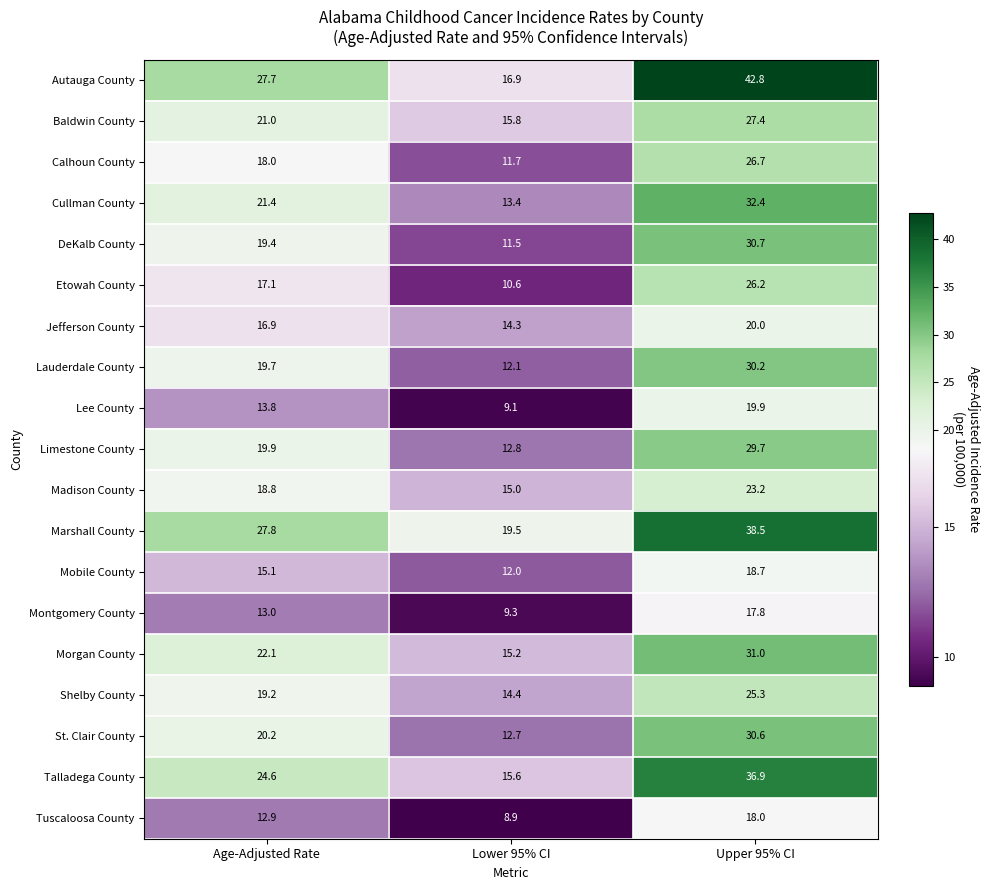

At which label is Cullman County closest to 22?

Age-Adjusted Rate